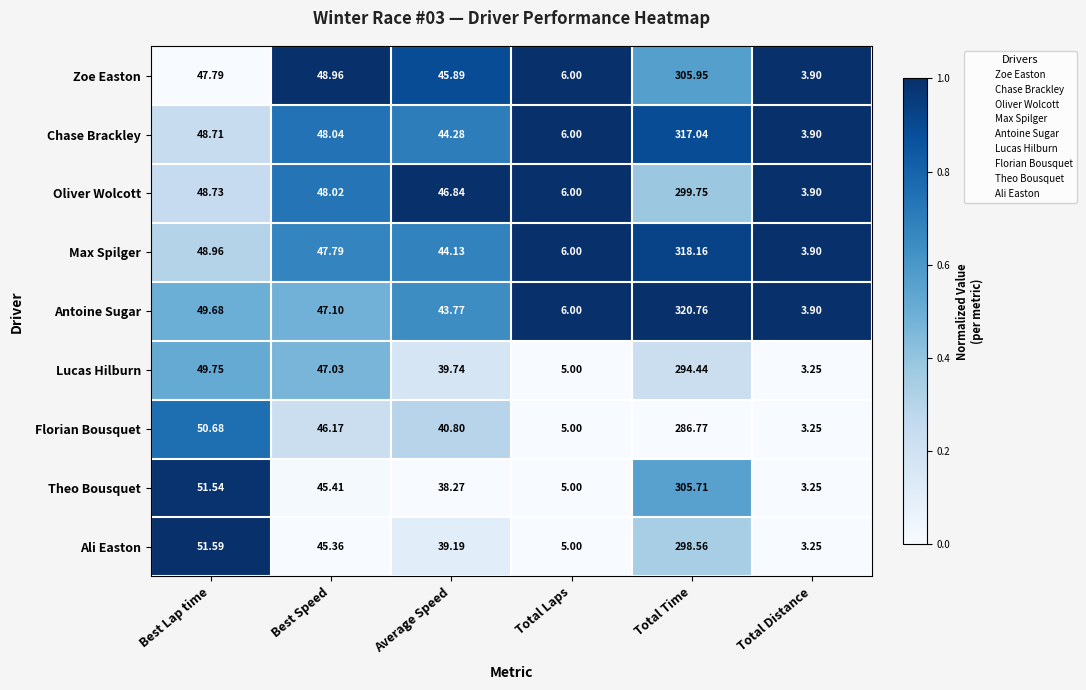

Rank the series at Best Speed from highest to lowest value.

Zoe Easton, Chase Brackley, Oliver Wolcott, Max Spilger, Antoine Sugar, Lucas Hilburn, Florian Bousquet, Theo Bousquet, Ali Easton